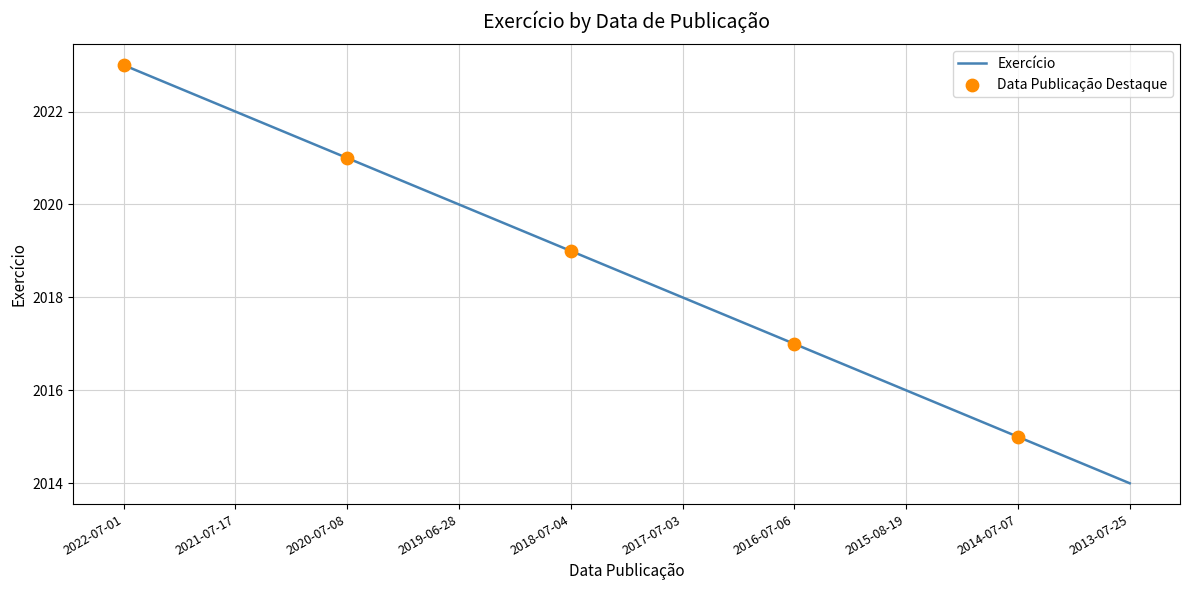

What is the change in value from 2021-07-17 to 2015-08-19?

-6